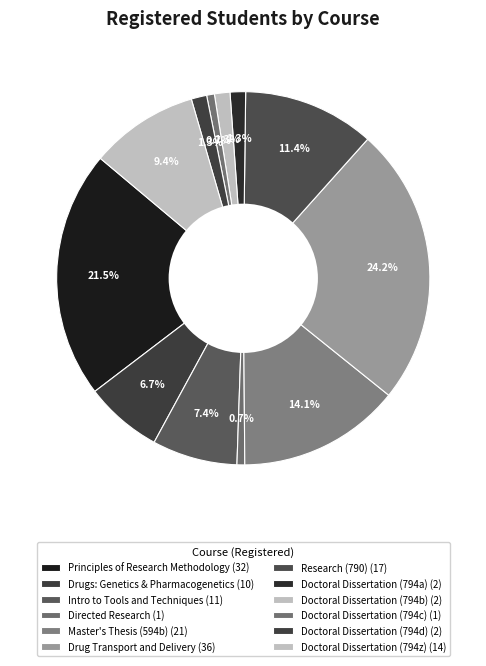

To the nearest percent, what is the average slice percentage?

8%